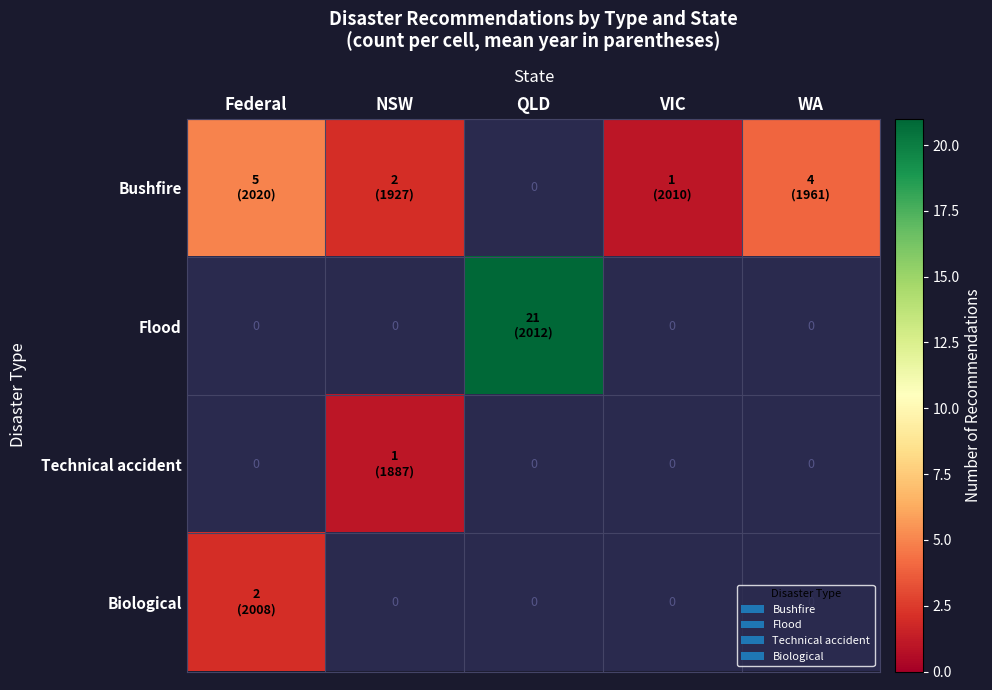

Is the value of Biological at Federal greater than the value of Technical accident at VIC?

No